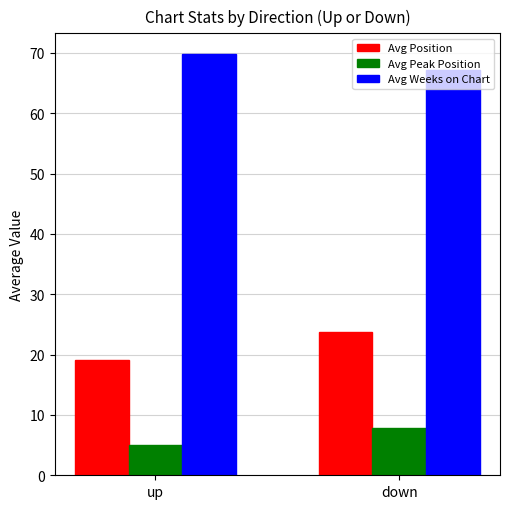

What is the sum of the Avg Peak Position values at down and up?

12.8